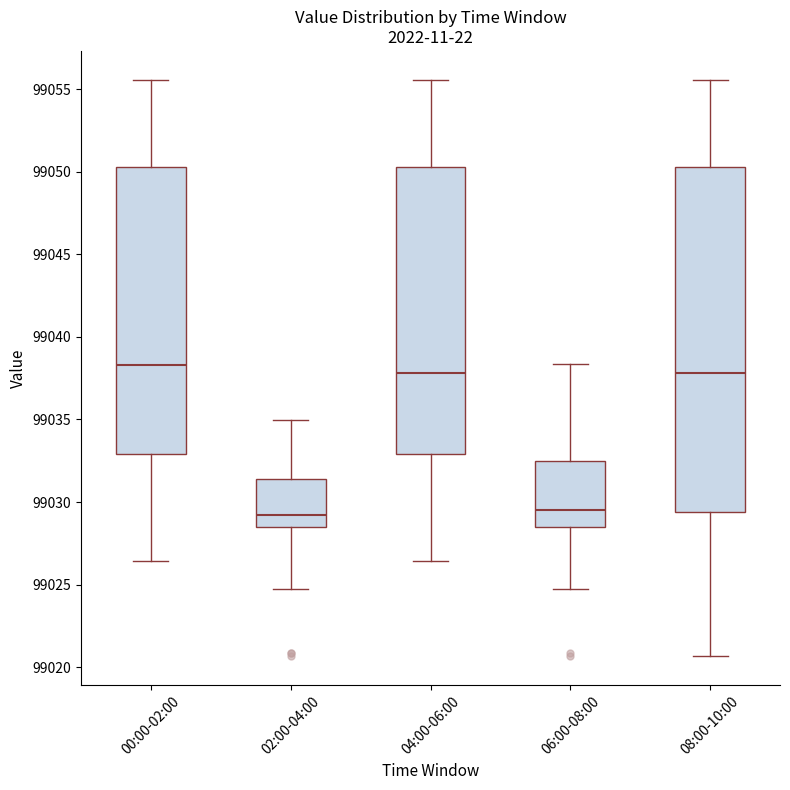

Reading left to right, read every box against the y-axis: the position of its median line, the range the box covers, and the ends of its whiskers. The values are not printed on the chart, so give them approximately, as read against the axis.

00:00-02:00: median 99038.5, box 99033.0 to 99050.5, whiskers 99026.5 to 99055.5
02:00-04:00: median 99029.0, box 99028.5 to 99031.5, whiskers 99024.5 to 99035.0
04:00-06:00: median 99038.0, box 99033.0 to 99050.5, whiskers 99026.5 to 99055.5
06:00-08:00: median 99029.5, box 99028.5 to 99032.5, whiskers 99024.5 to 99038.5
08:00-10:00: median 99038.0, box 99029.5 to 99050.5, whiskers 99020.5 to 99055.5